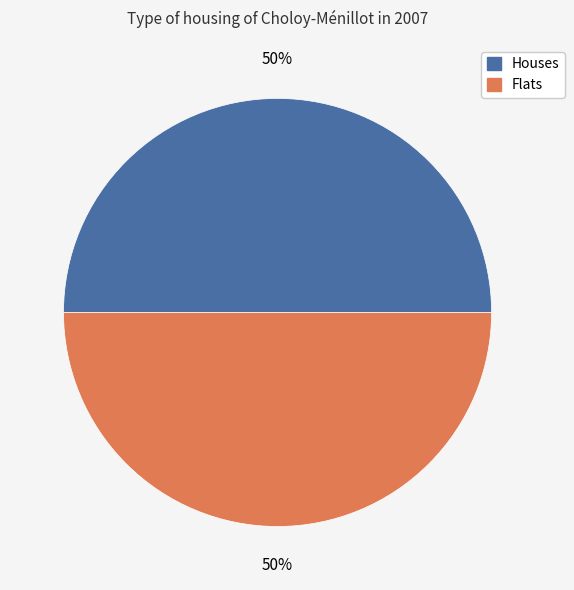

To the nearest percent, what is the average slice percentage?

50%